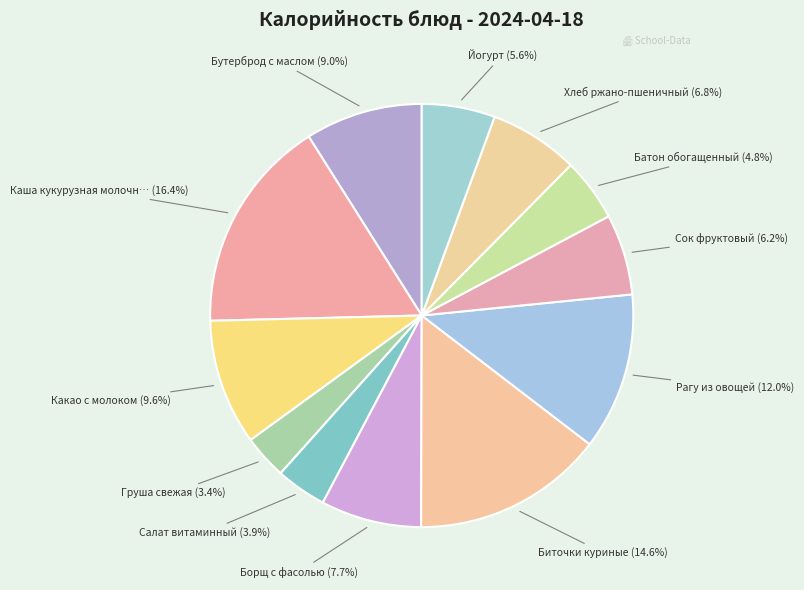

How many slices are in this pie chart?

12